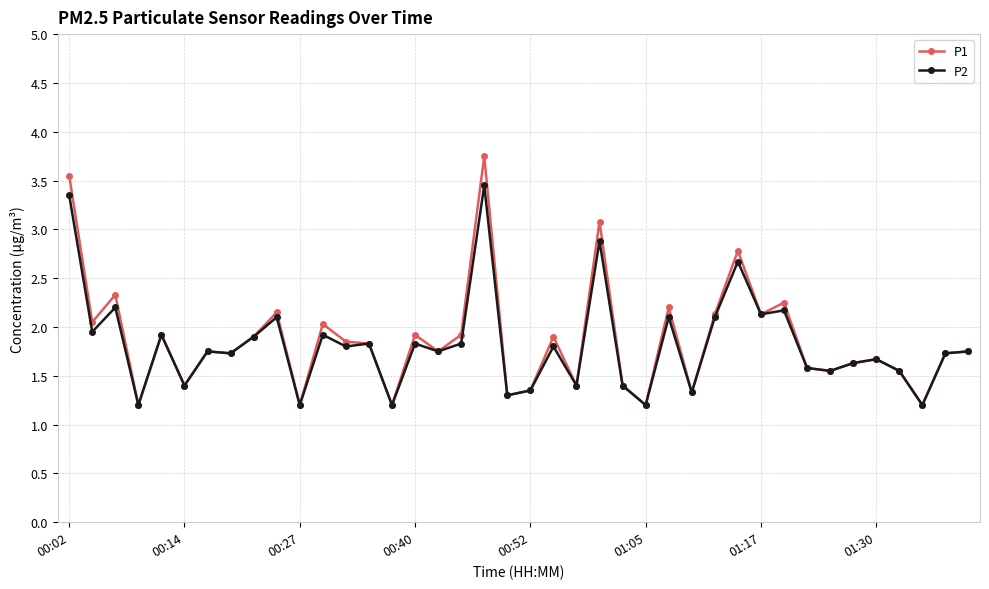

Which series has the largest range (max minus min)?

P1